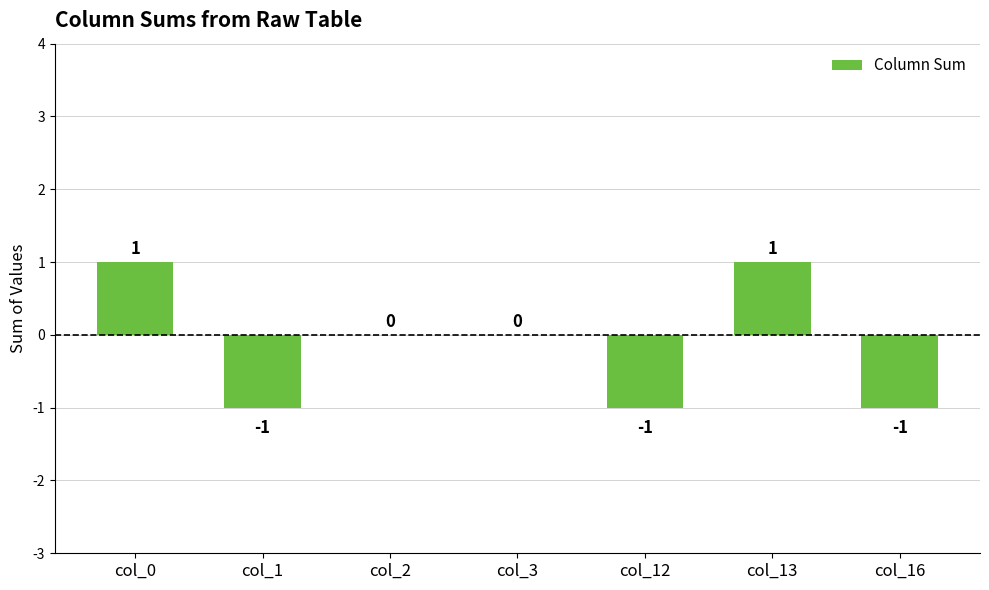

True or false: the data shows -1 at col_12.

True